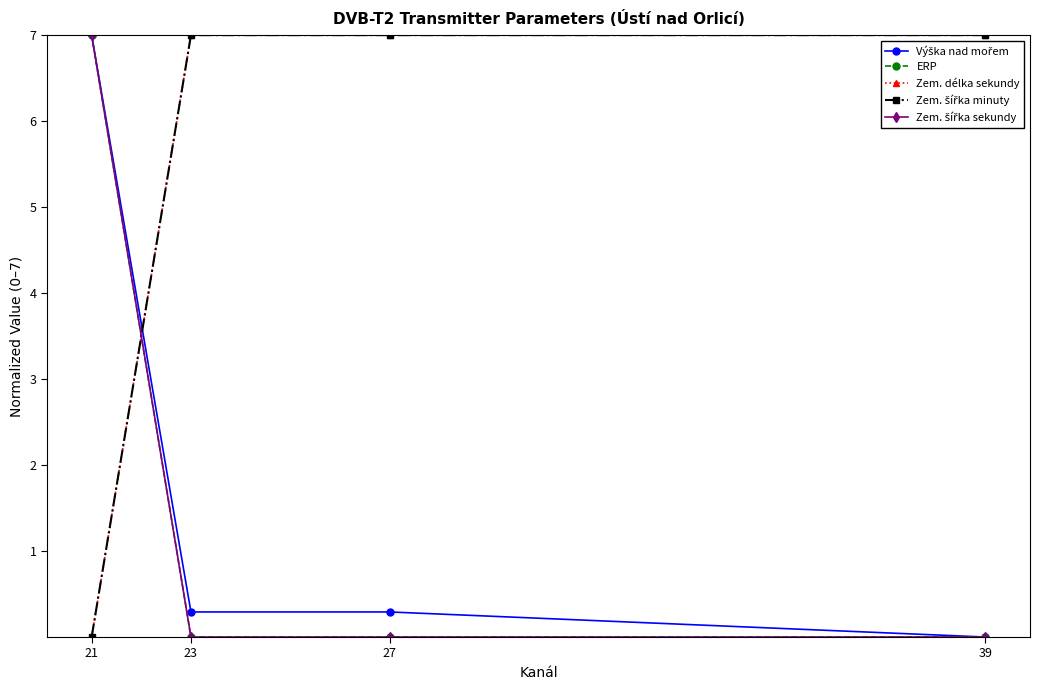

What is the sum of all Zem. šířka sekundy values?

7.0